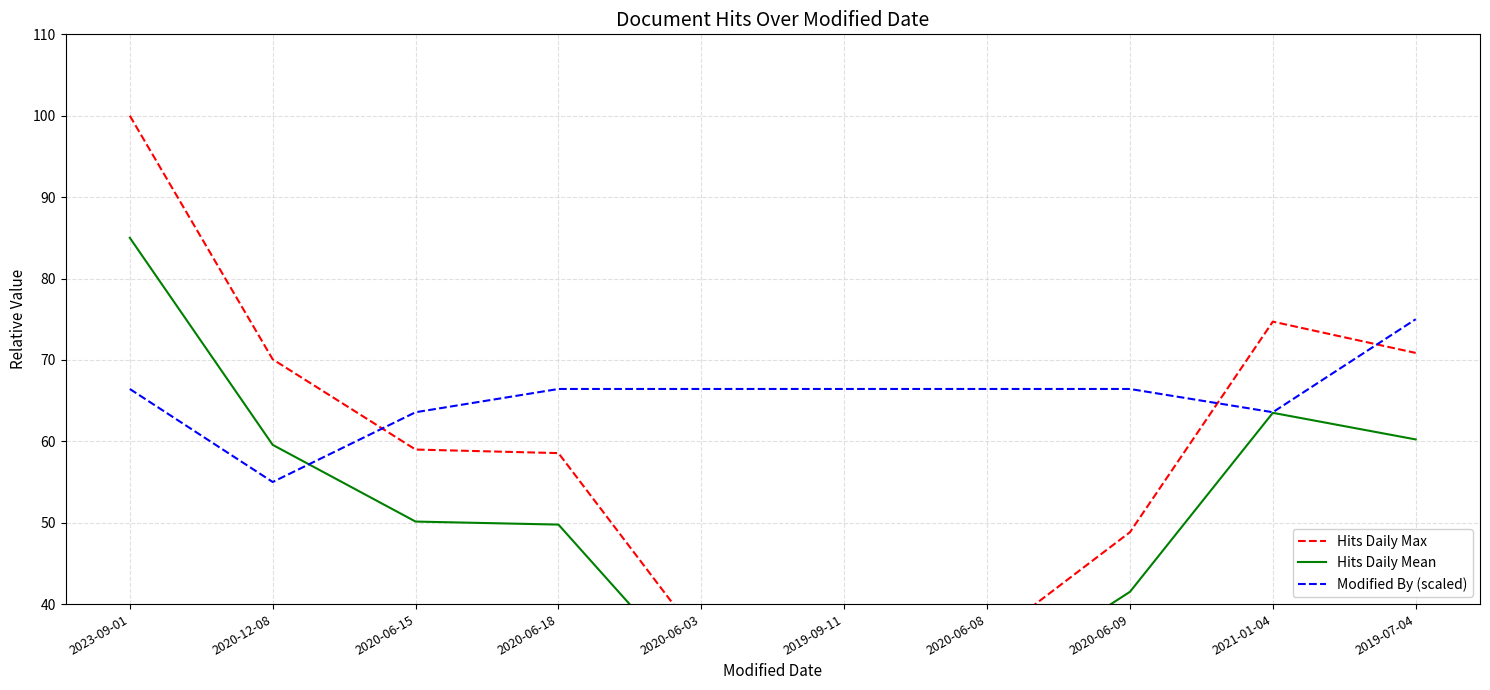

At 2020-12-08, list the series in order from largest to smallest.

Hits Daily Max, Hits Daily Mean, Modified By (scaled)